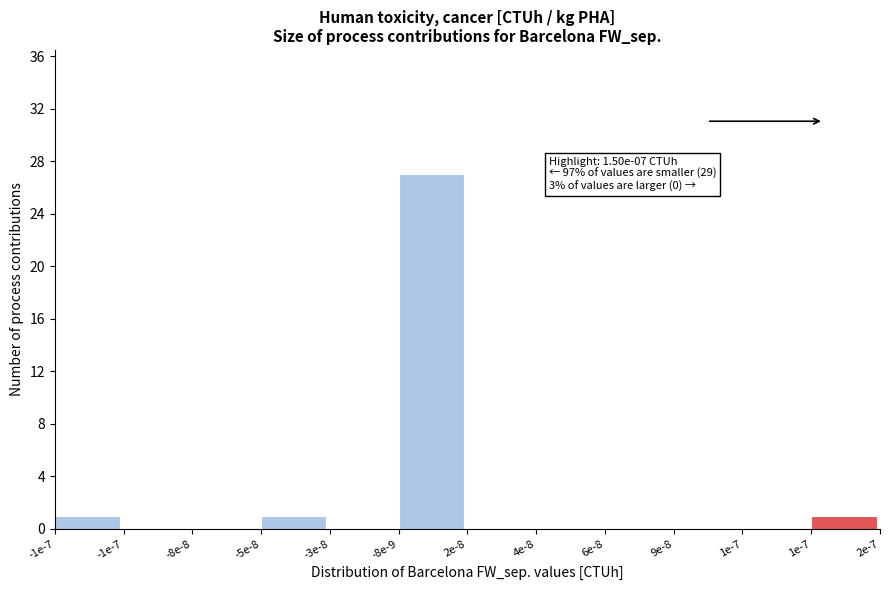

Are the bars horizontal?

No